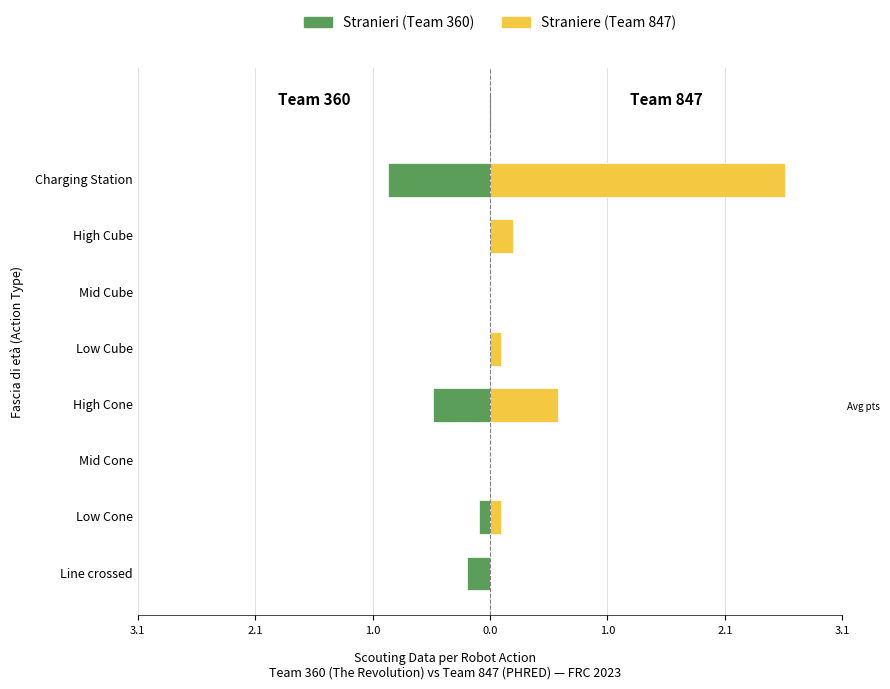

How many bars are there in total?

16